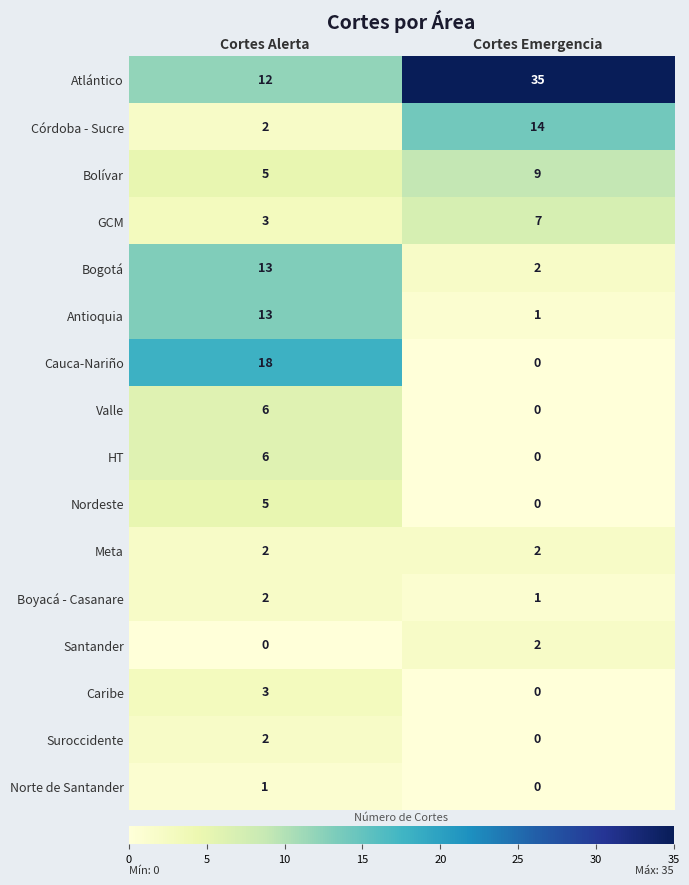

What is the spread (max minus min) of values at Cortes Alerta?

18